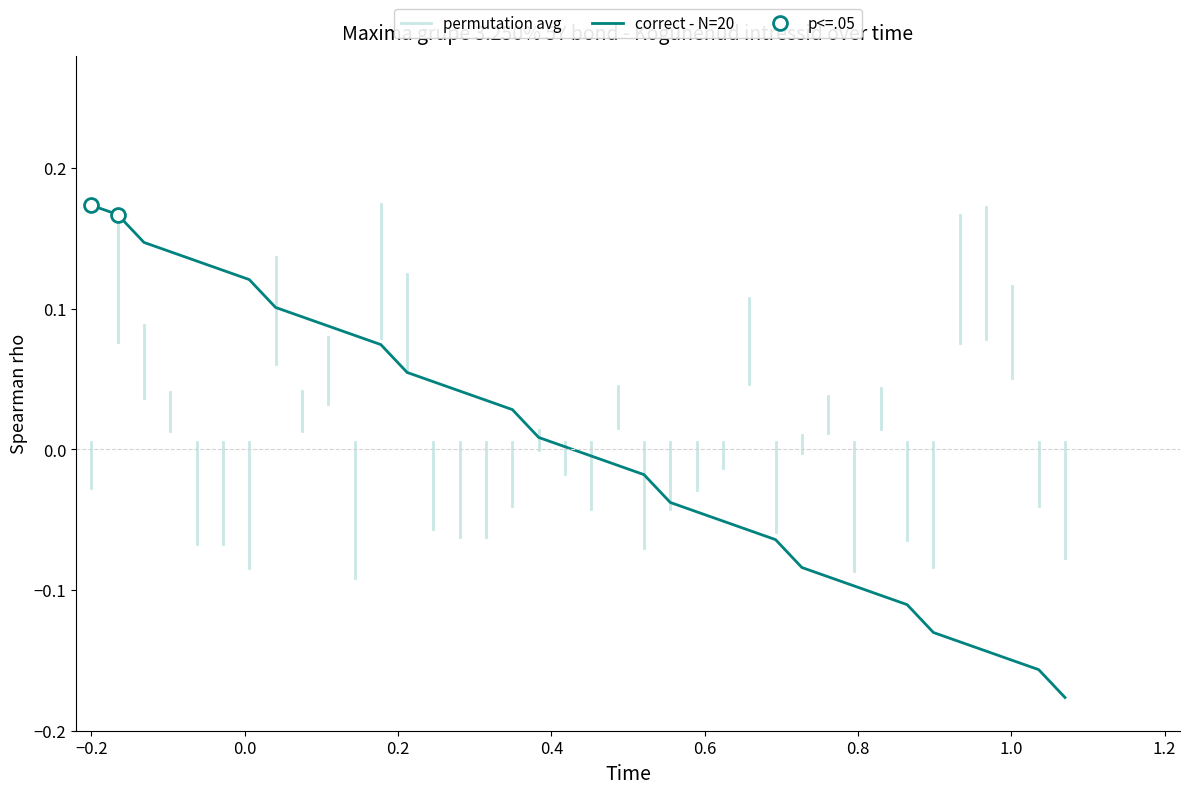

What is the value of the 12th point from the left?

0.1